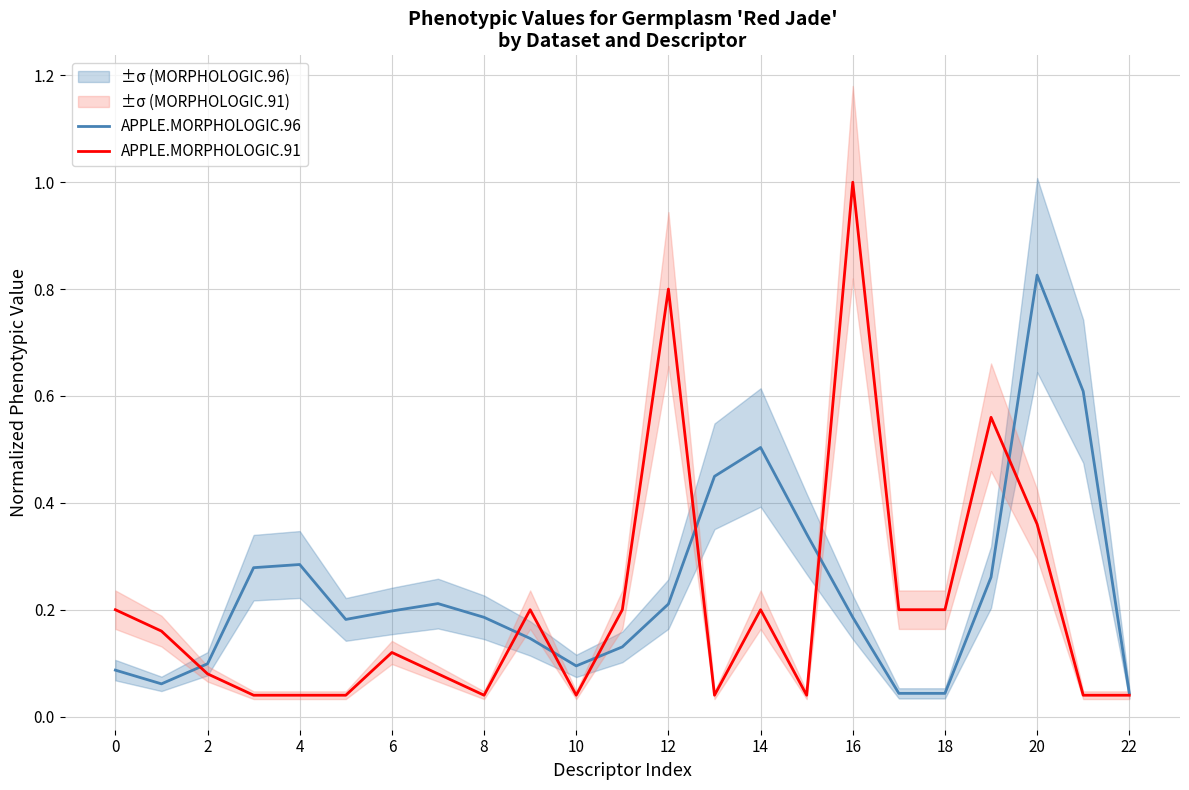

What is the label of the 11th point from the right?

12